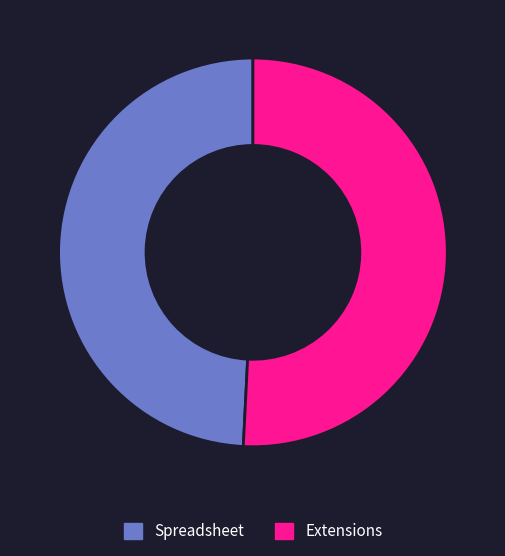

Is the sum of Extensions and Spreadsheet greater than half?

Yes